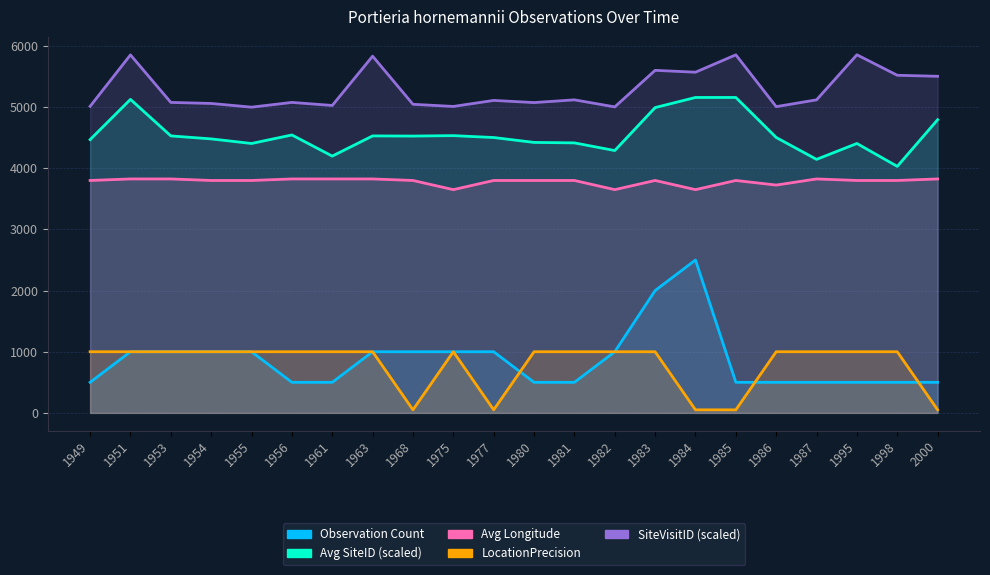

True or false: SiteVisitID (scaled) and Avg SiteID (scaled) intersect in this chart.

False